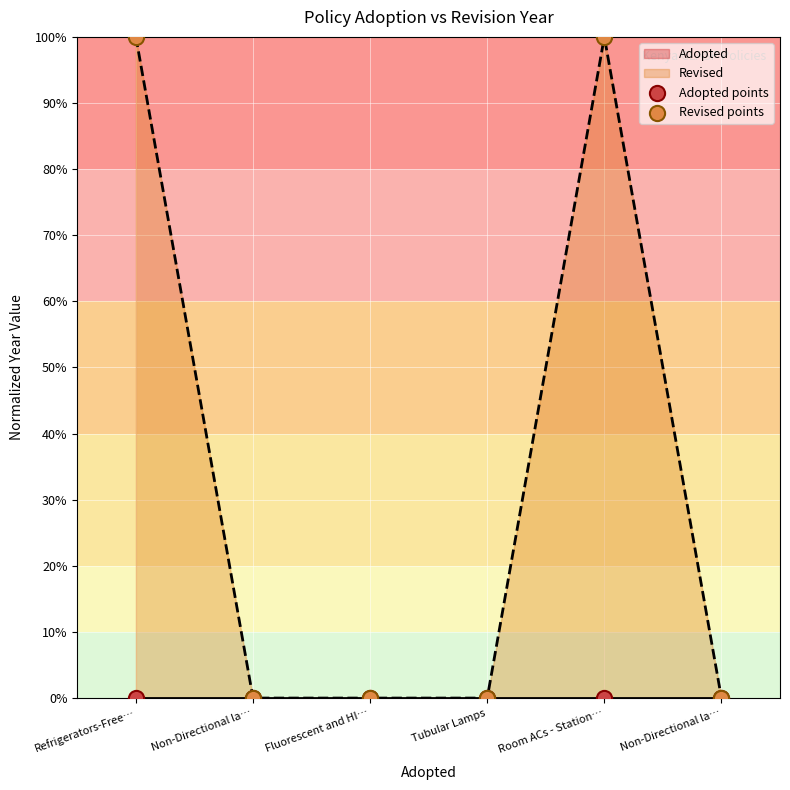

Which series contains the lowest Y value?

Adopted points